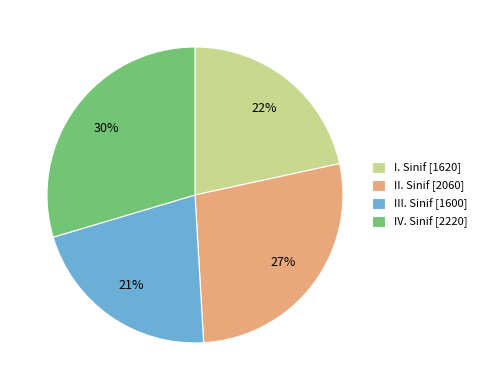

How many slices are in this pie chart?

4